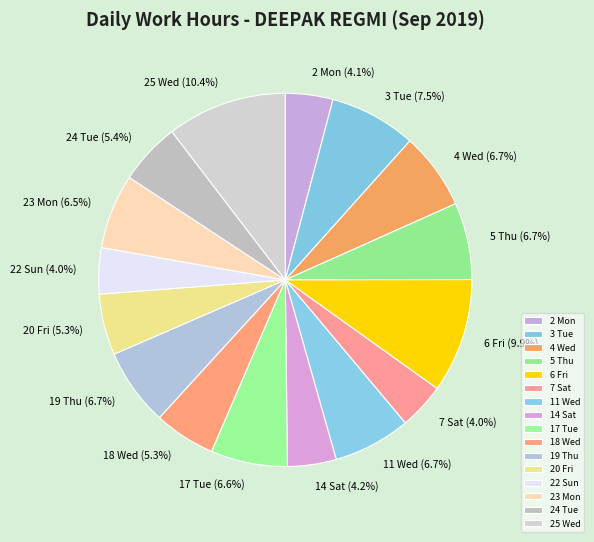

Does any single category account for the majority?

No